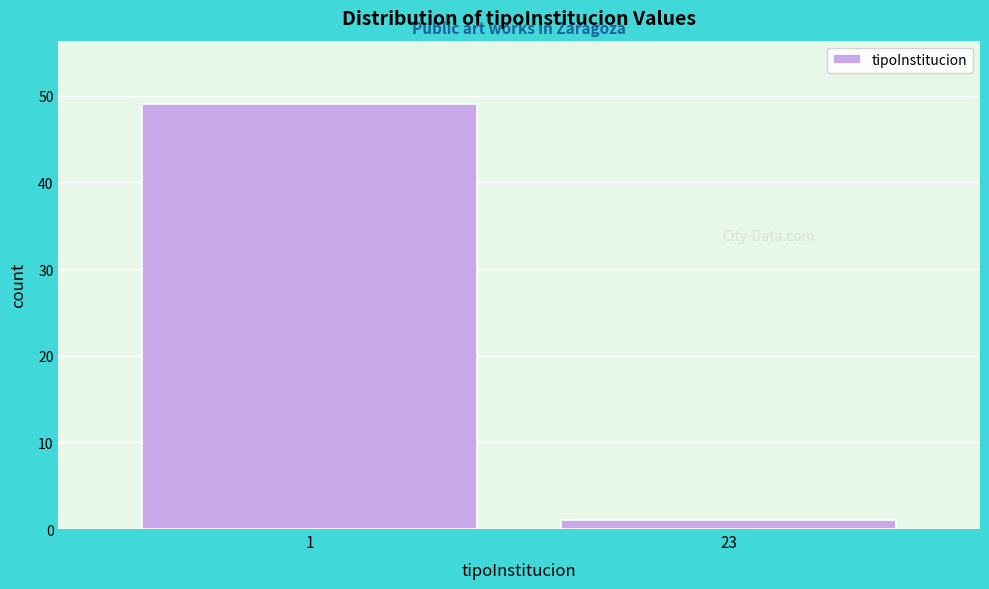

Reading right to left, what are all the values shown in this chart?

23=1	1=49